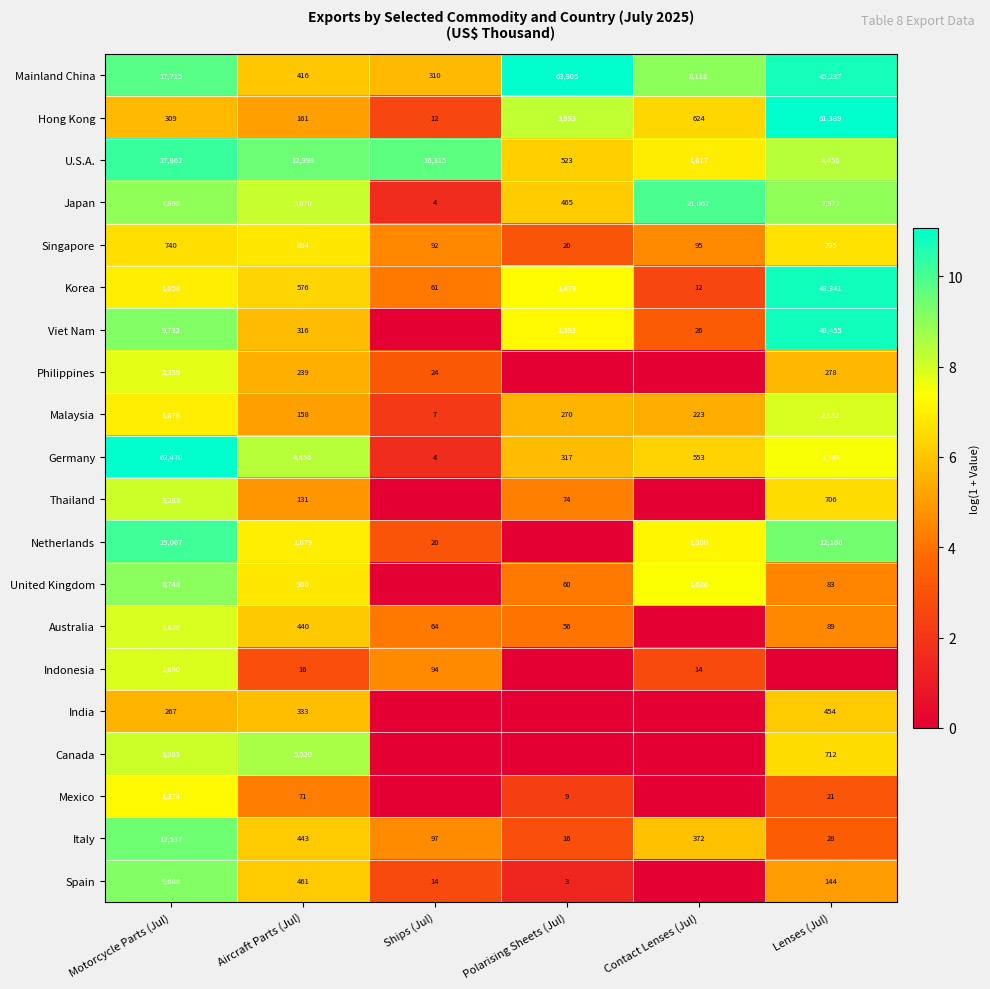

How many data points in Japan are less than 7898?

3